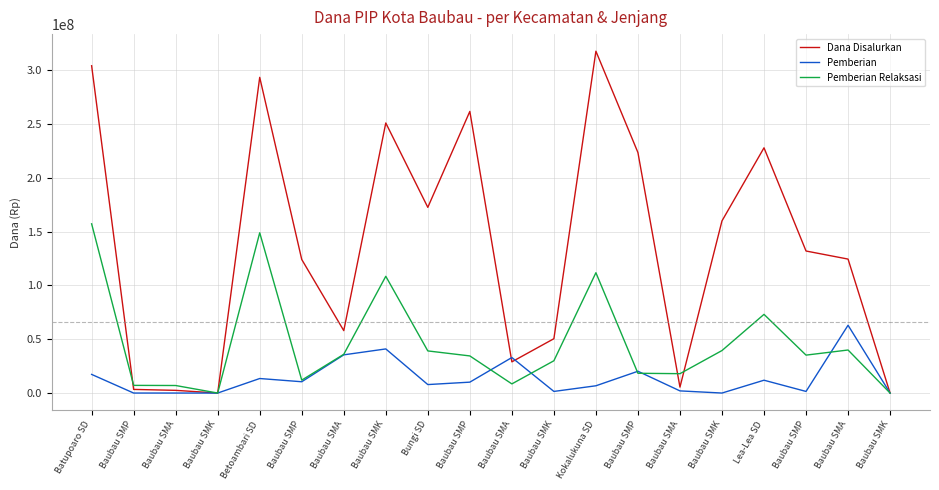

What are all the series names shown in the legend?

Dana Disalurkan, Pemberian, Pemberian Relaksasi